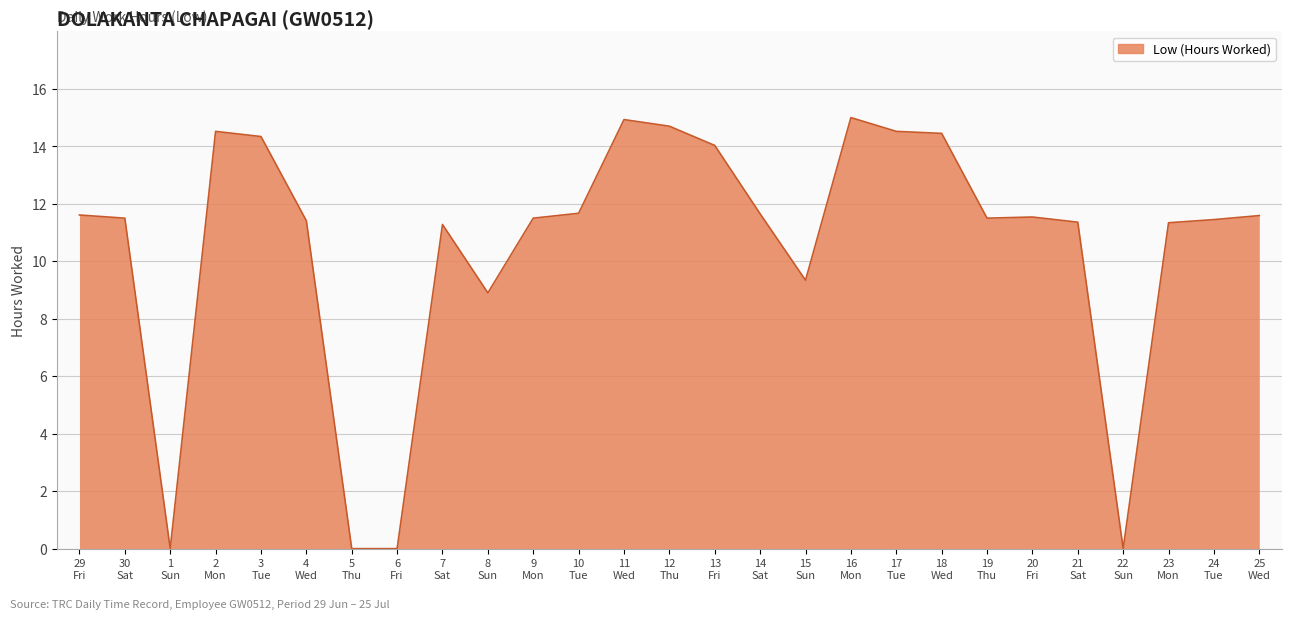

Does the chart display data point markers on the line(s)?

No